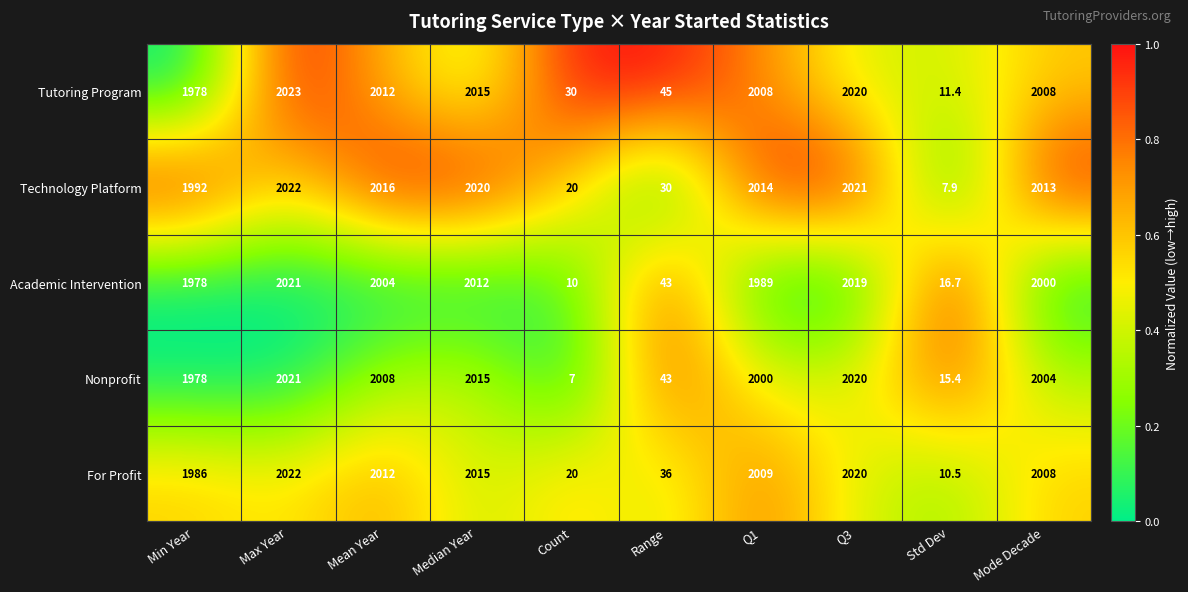

The value of Nonprofit at Q3 is 2020.0. True or false?

True